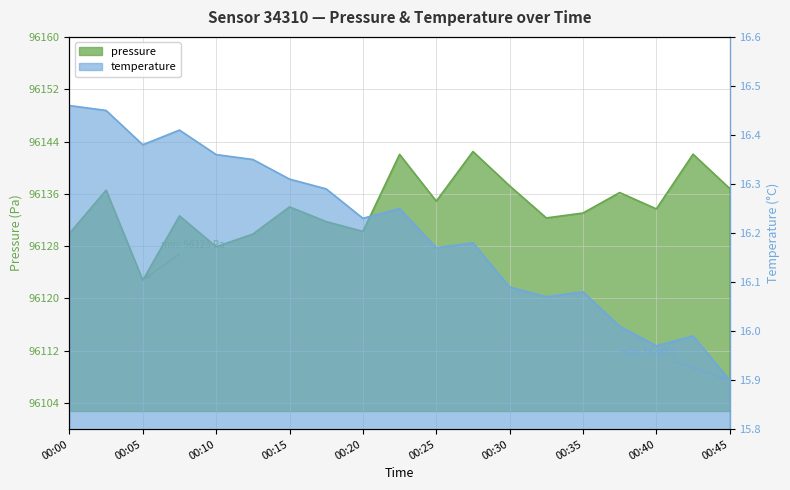

At which label does temperature reach its minimum?

00:45